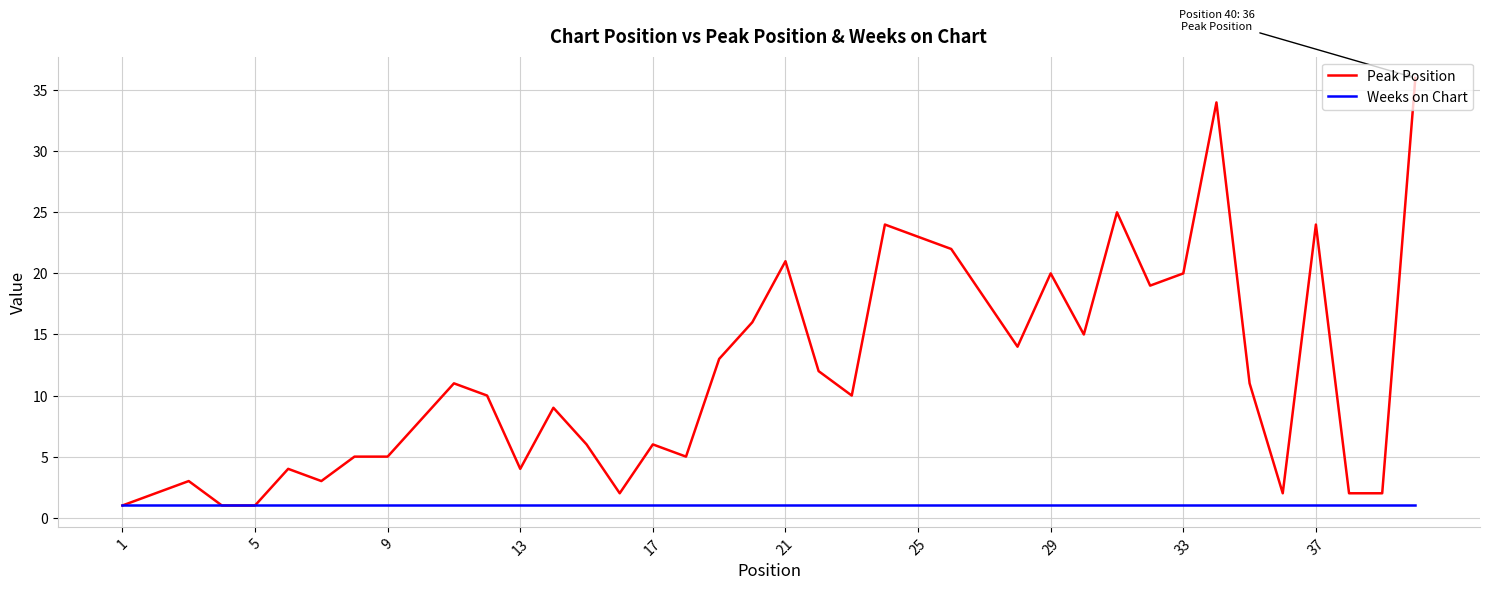

List the series in order of their overall mean, lowest first.

Weeks on Chart, Peak Position